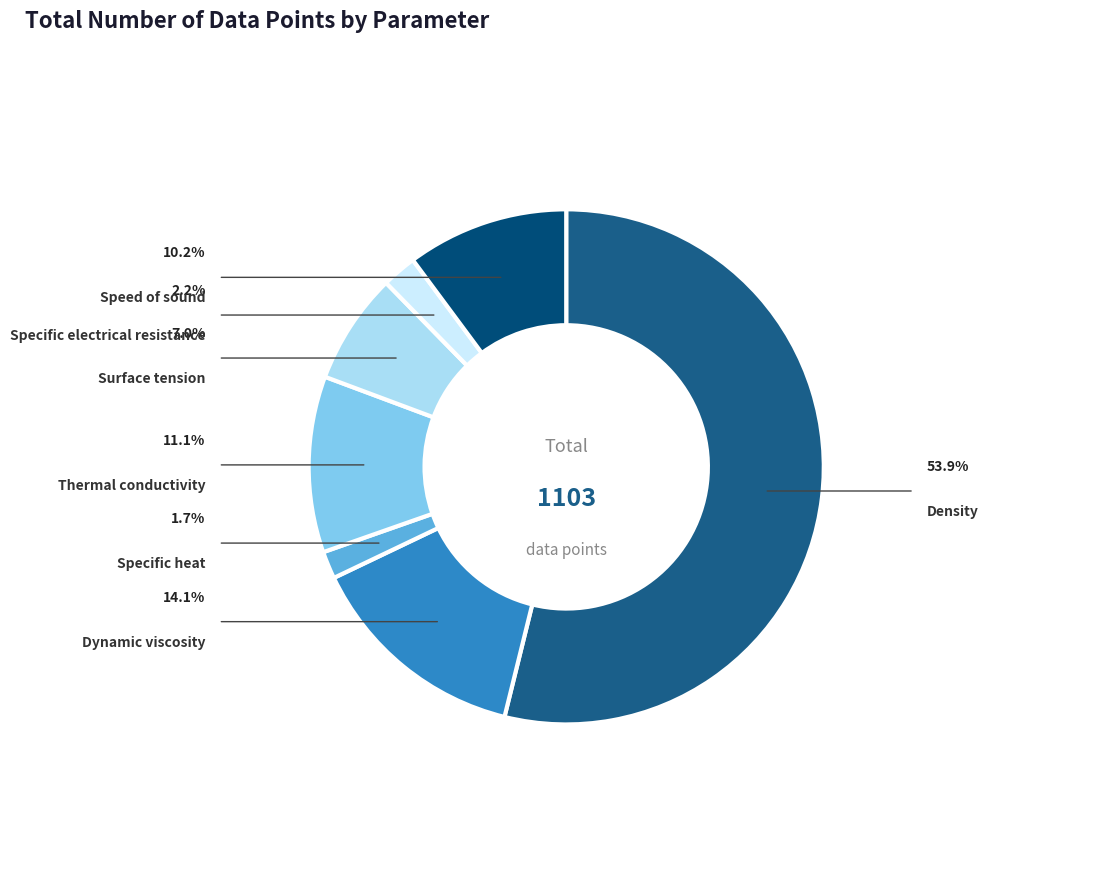

Which slice is the smallest?

Specific heat